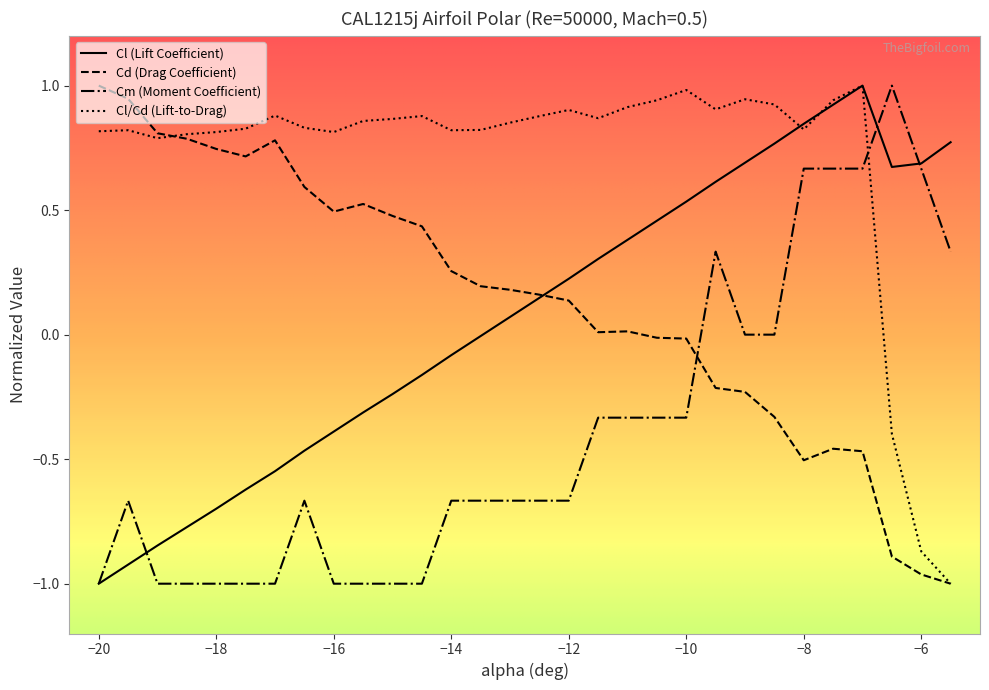

What is the maximum value for Cd (Drag Coefficient)?

1.0